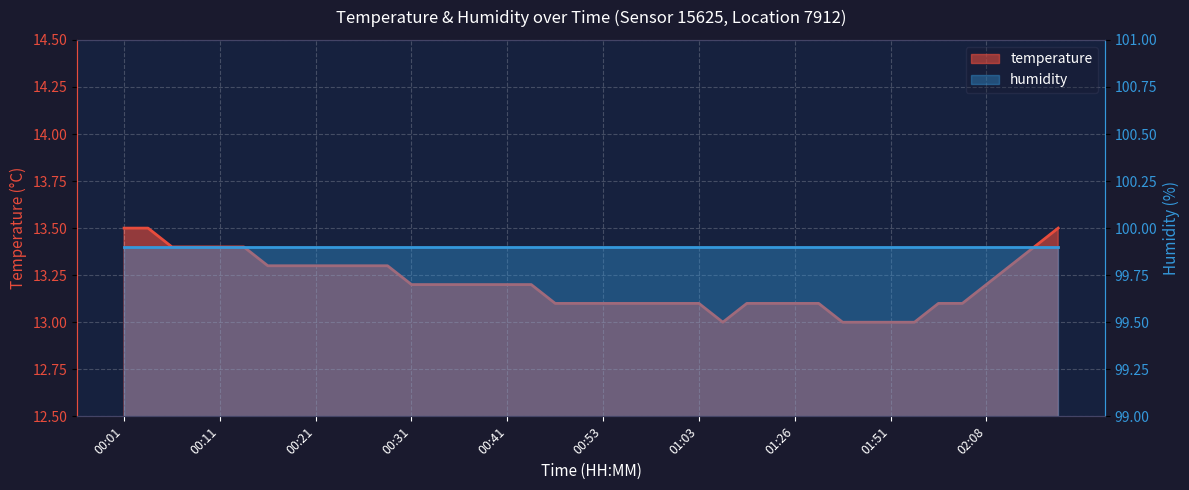

True or false: the data shows 3.1 at 01:51.

False